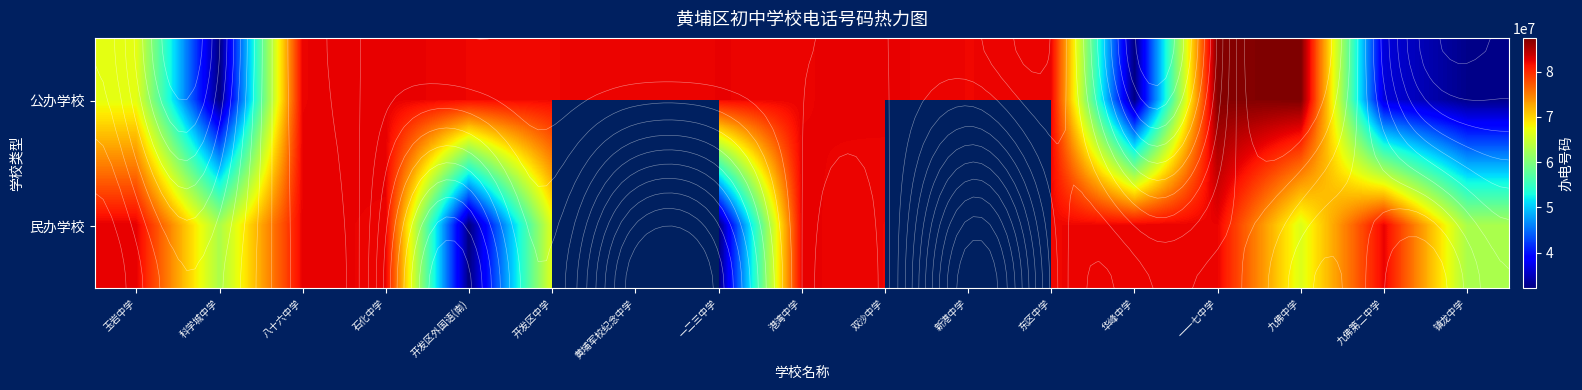

At how many categories does at least one series exceed 46177920?

17